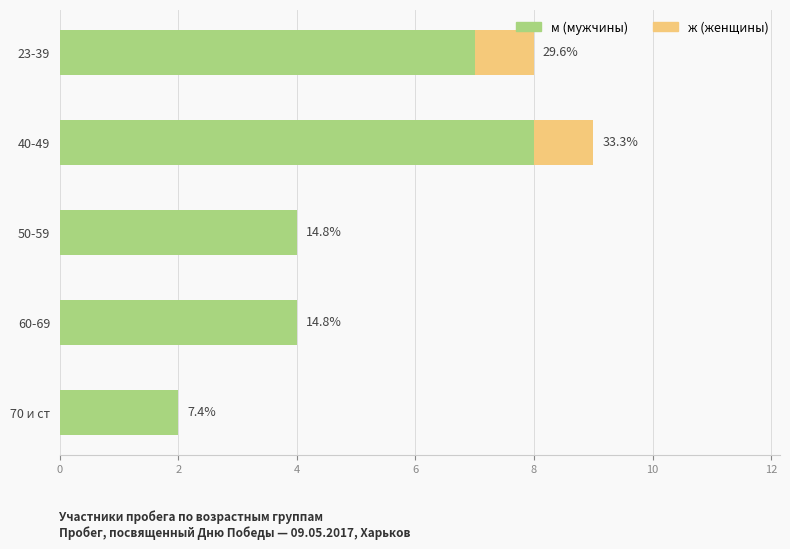

Reading left to right, transcribe all the data shown in this chart.

м: 7	8	4	4	2
ж: 1	1	0	0	0